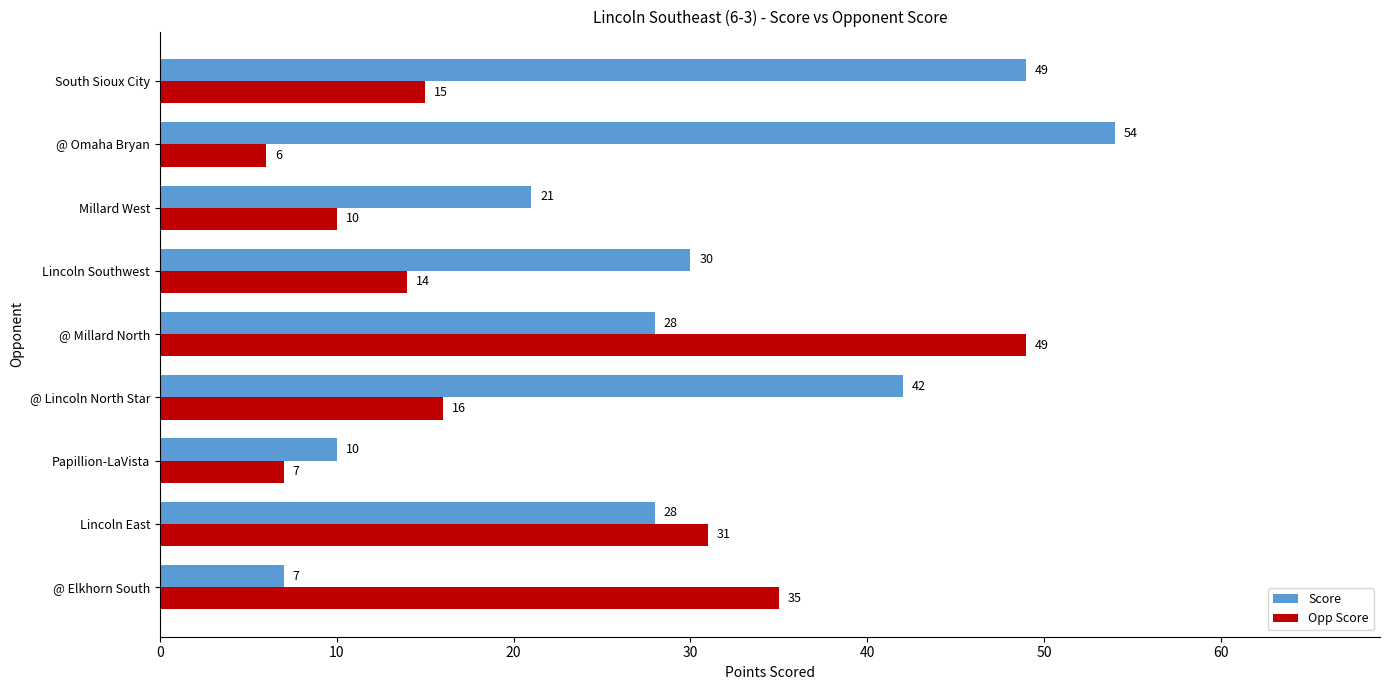

What is the spread (max minus min) of values at Lincoln Southwest?

16